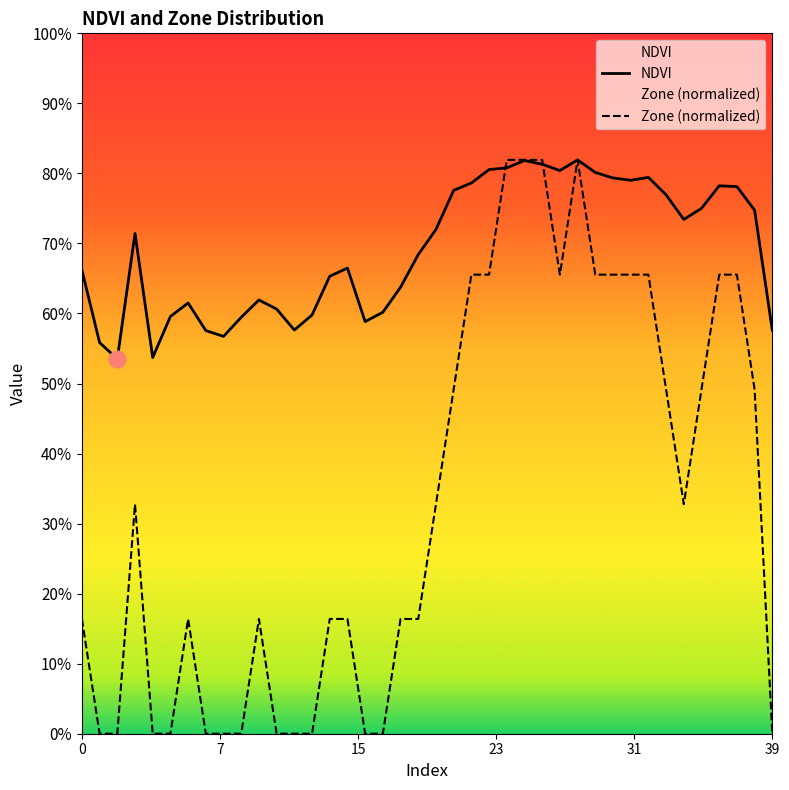

Count the NDVI values in the range 0 to 1.

40